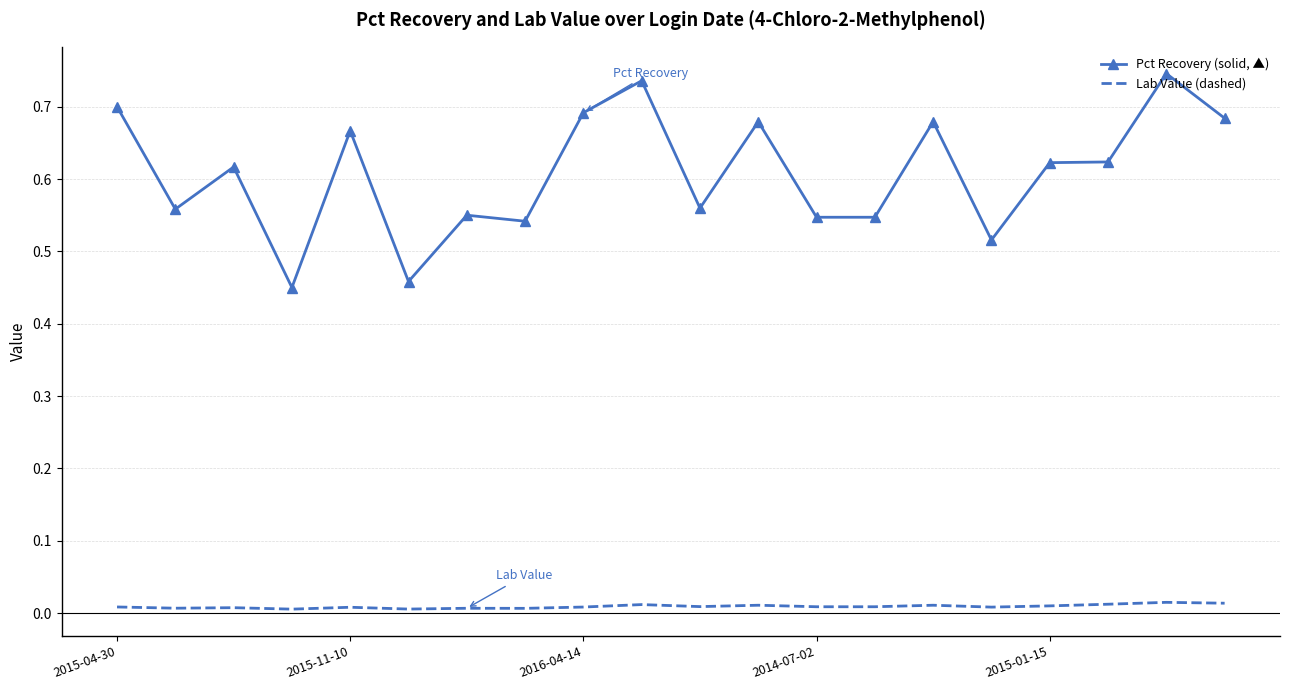

What is the label of the 7th point from the right?

13